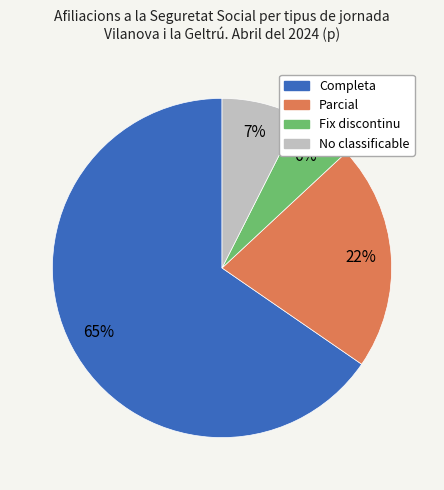

To the nearest percent, what is the average slice percentage?

25%